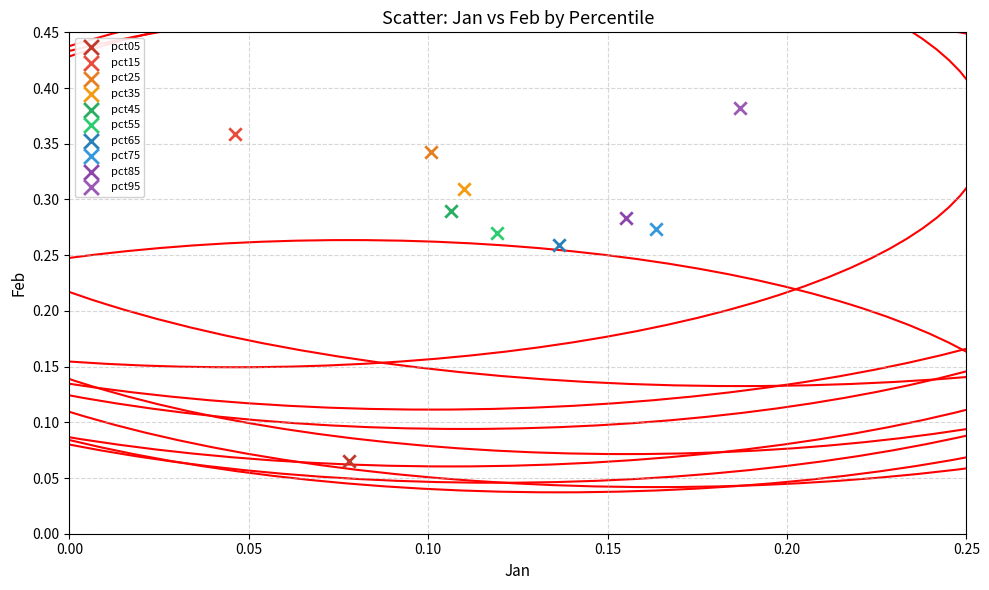

What are all the series names shown in the legend?

pct05, pct15, pct25, pct35, pct45, pct55, pct65, pct75, pct85, pct95